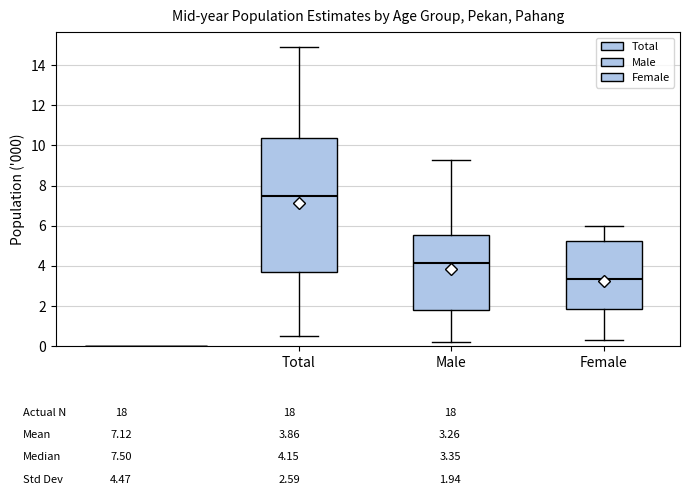

Reading left to right, read every box against the y-axis: the position of its median line, the range the box covers, and the ends of its whiskers. The values are not printed on the chart, so give them approximately, as read against the axis.

Total: median 7.6, box 3.6 to 10.4, whiskers 0.6 to 15.0
Male: median 4.2, box 1.8 to 5.6, whiskers 0.2 to 9.4
Female: median 3.4, box 1.8 to 5.2, whiskers 0.4 to 6.0